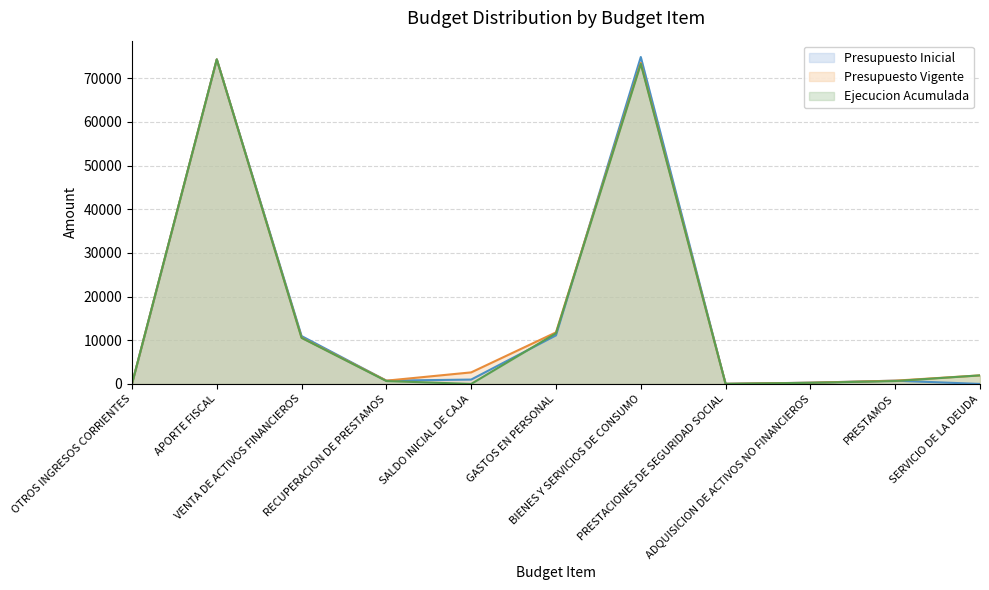

What is the difference between the second highest and minimum values in the Presupuesto Vigente series?

73490